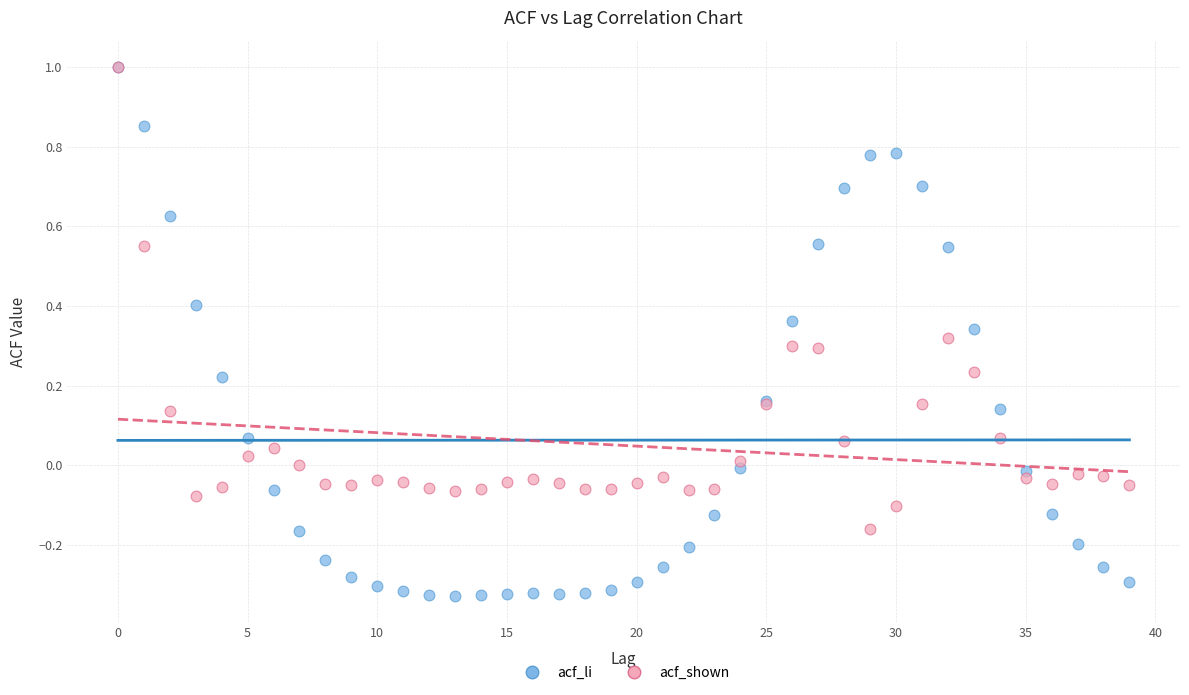

What are all the series names shown in the legend?

acf_li, acf_shown